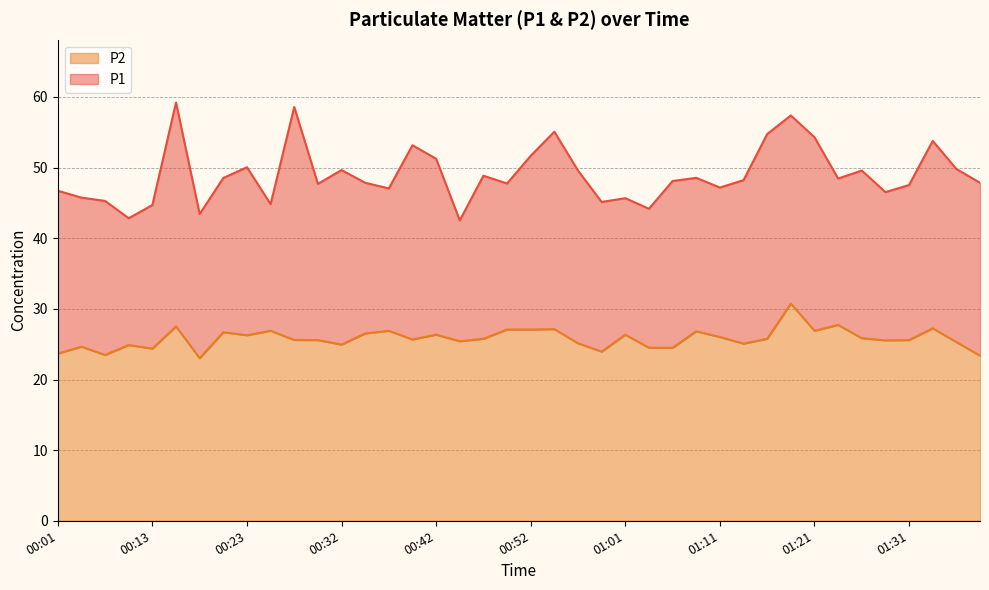

At which label does P2 reach its peak?

01:18